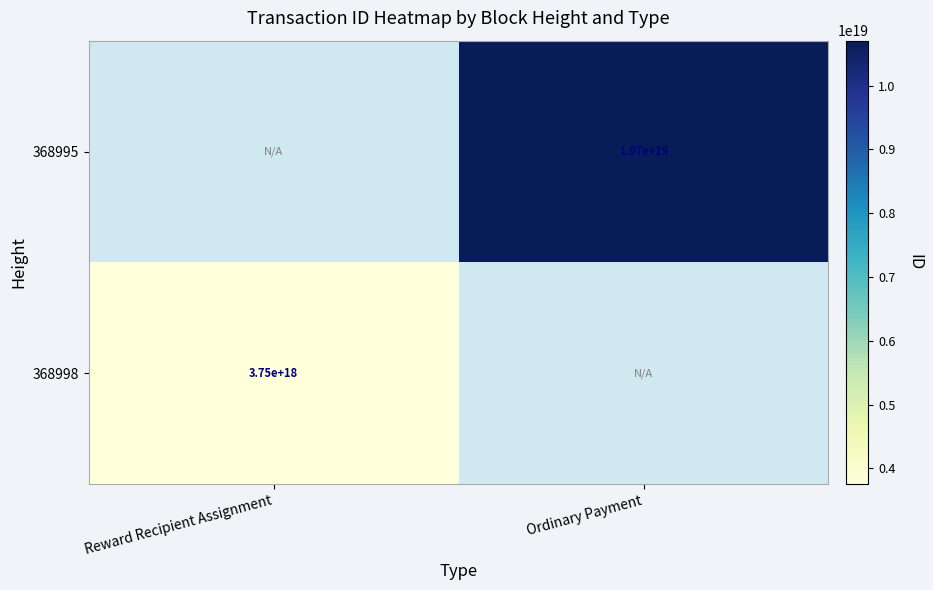

At which category does the chart reach its peak across all series?

Ordinary Payment